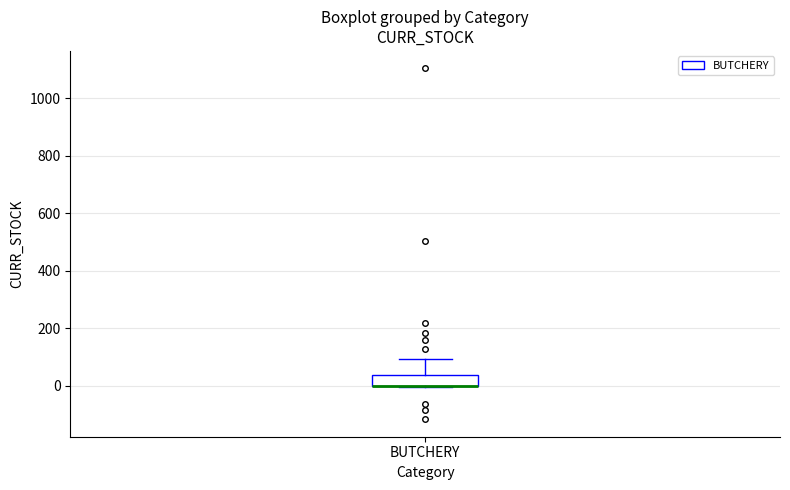

Transcribe this box plot: give where the median line is, the range the box spans, and where the two whiskers end, as read against the y-axis. The values are not printed on the chart, so give them approximately, as read against the axis.

median 0 (drawn on the box's lower edge), box 0 to 40, whiskers 0 to 100